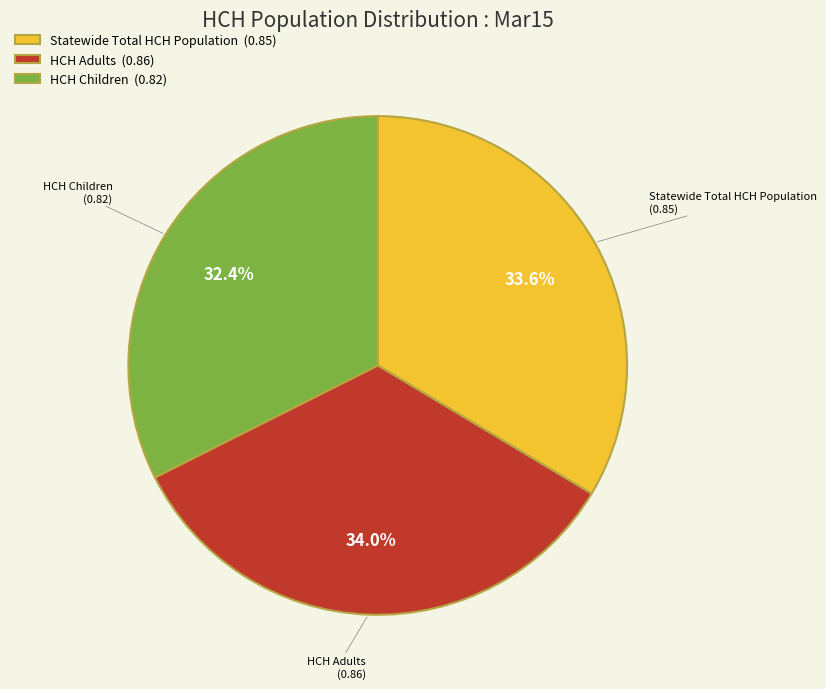

How many segments does this pie chart have?

3